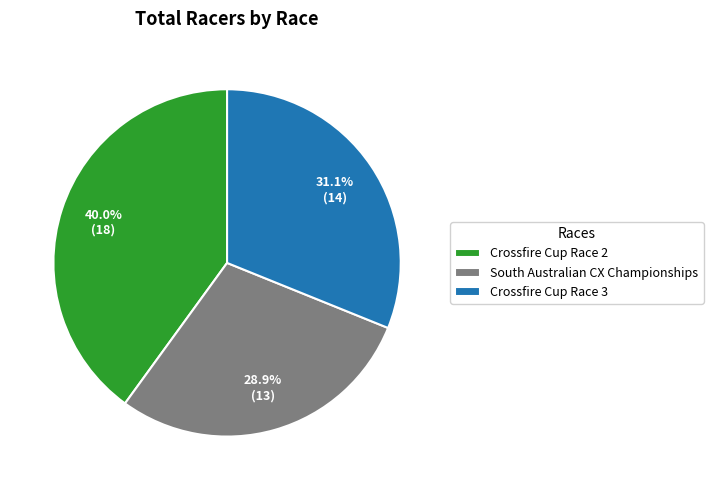

Which category has the smallest portion of the pie?

South Australian CX Championships